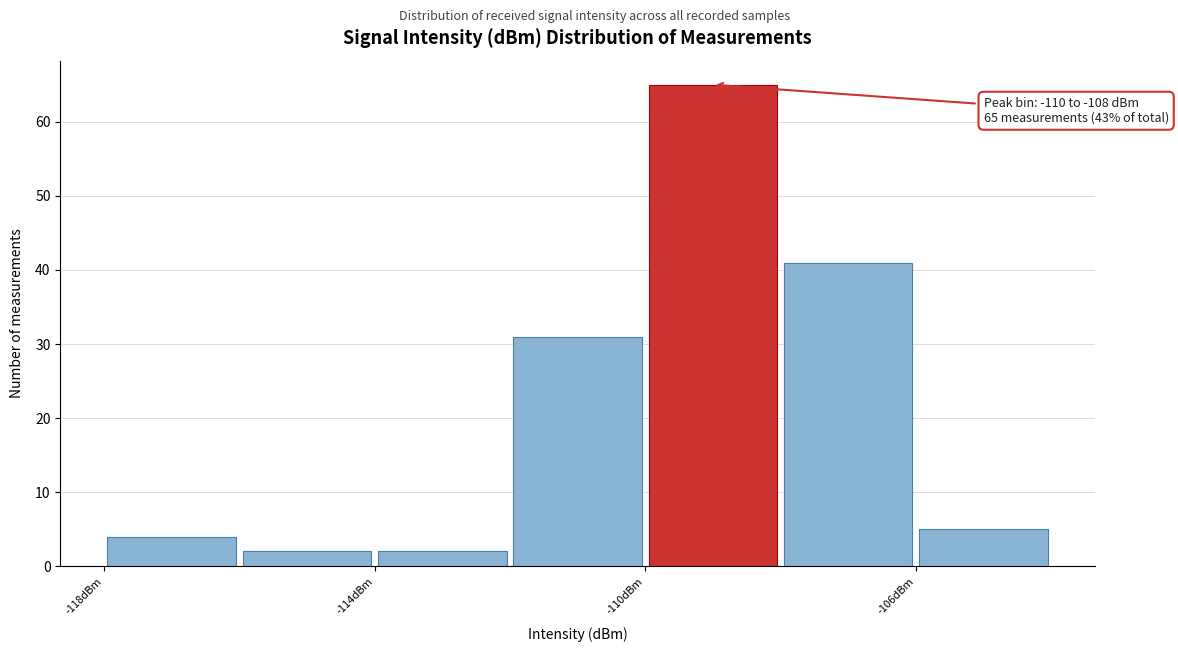

Which range on the x-axis has the tallest bar?

-110 to -108